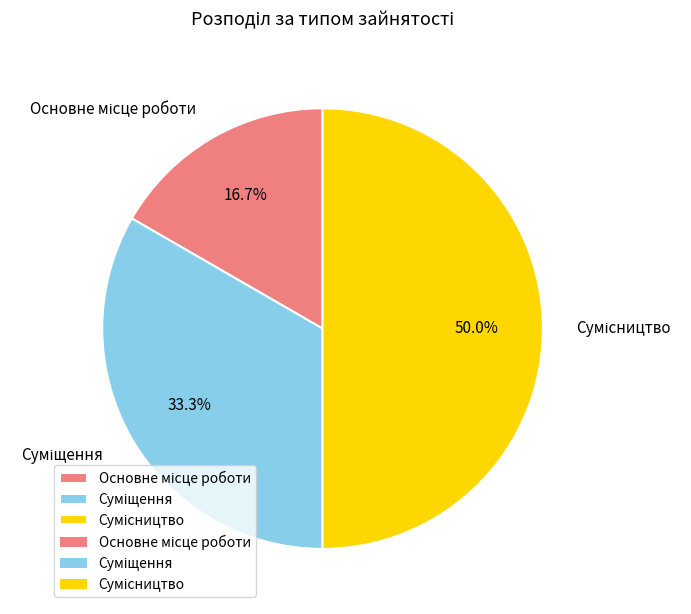

The Сумісництво slice represents 36% of the pie. True or false?

False